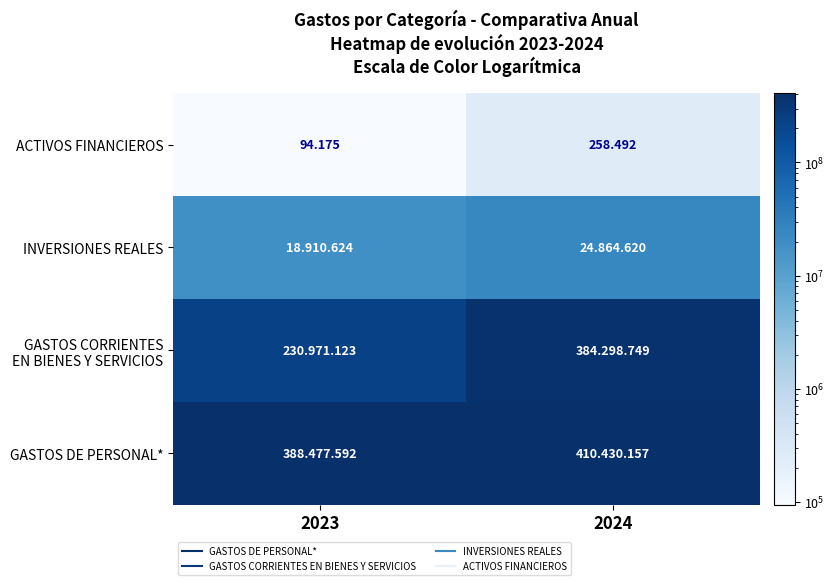

Which has a higher value, 2023 or 2024?

2024